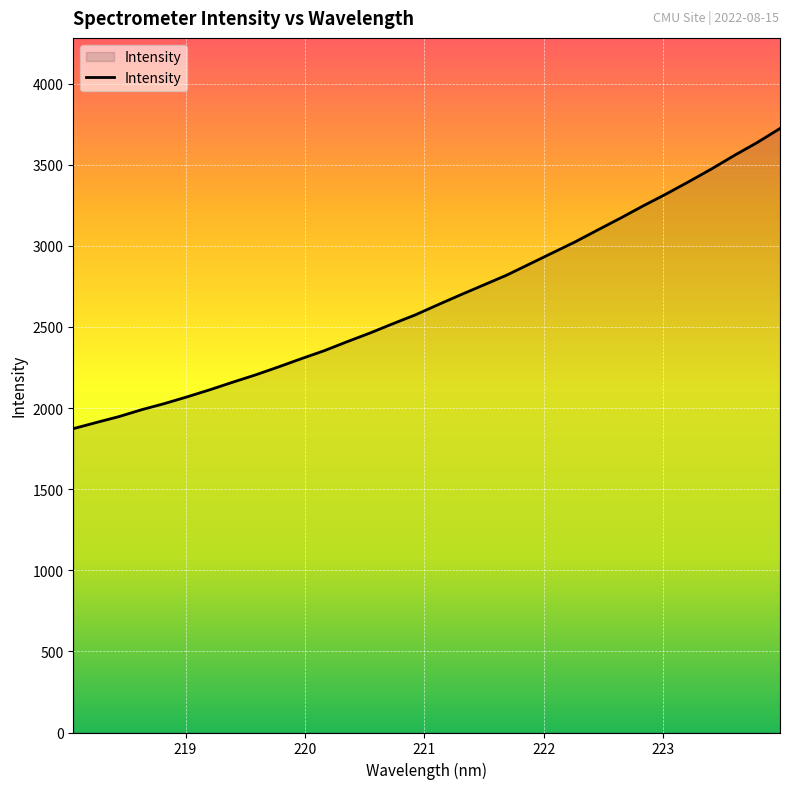

What is the minimum value shown in the chart?

1873.1